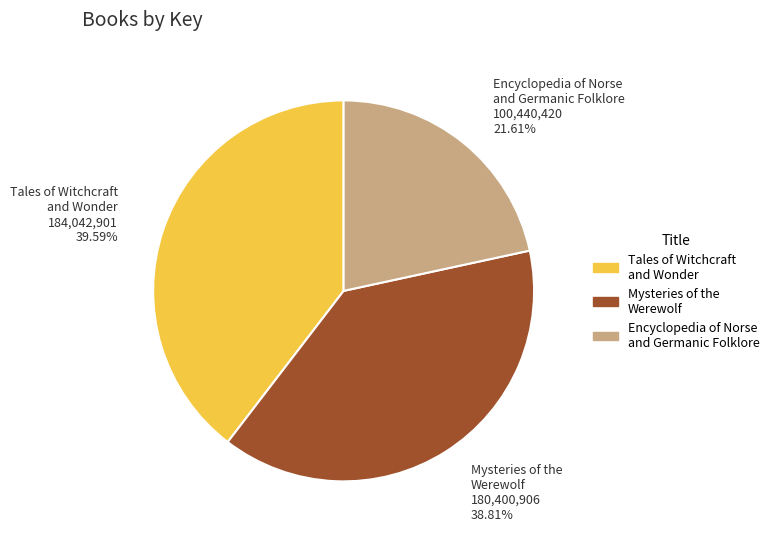

Does Encyclopedia of Norse and Germanic Folklore represent more than half of the total?

No